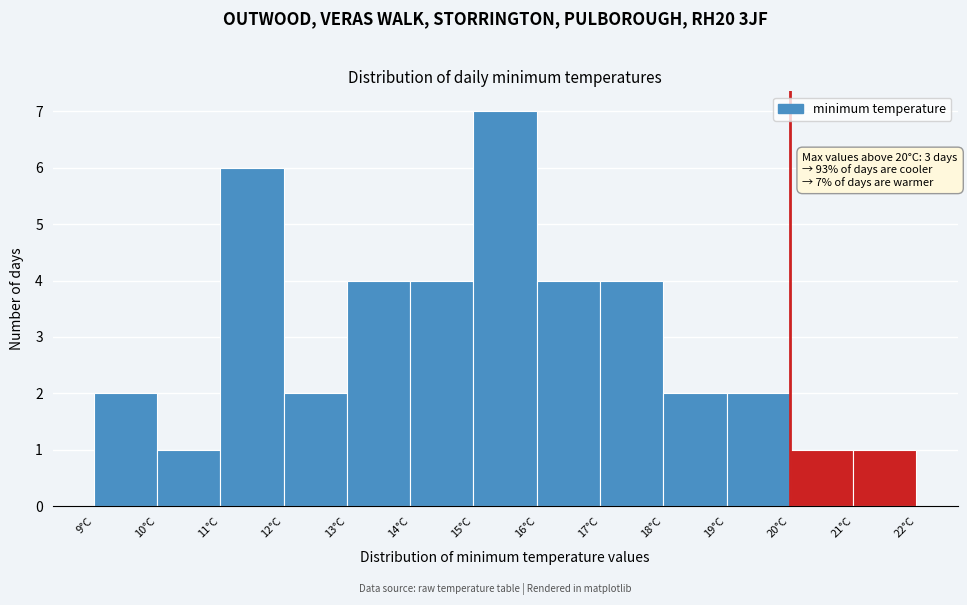

Over which range of the x-axis is the bar tallest?

15 to 16